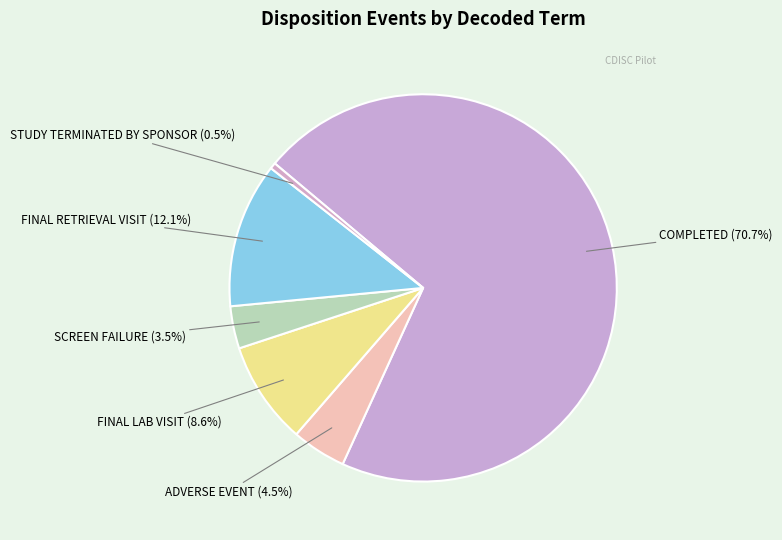

Does any single category account for the majority?

Yes